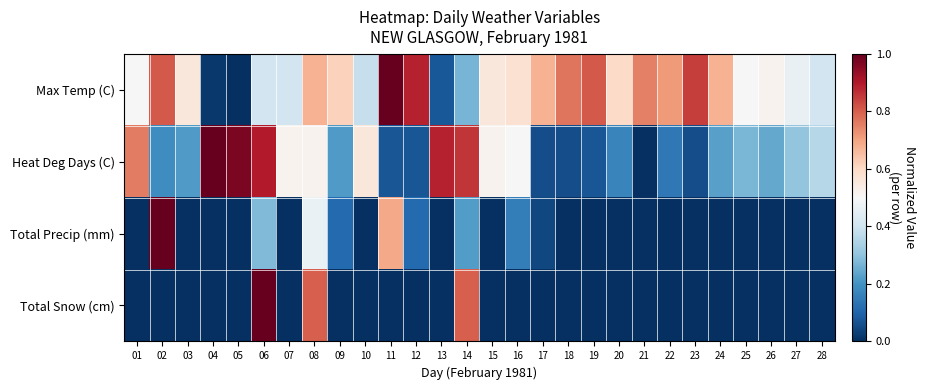

Reading left to right, transcribe all the data shown in this chart.

Max Temp (C): 01=0.5	02=0.8	03=0.6	04=0.0	05=0.0	06=0.4	07=0.4	08=0.7	09=0.6	10=0.4	11=1.0	12=0.9	13=0.1	14=0.3	15=0.6	16=0.6	17=0.7	18=0.8	19=0.8	20=0.6	21=0.8	22=0.7	23=0.8	24=0.7	25=0.5	26=0.5	27=0.5	28=0.4
Heat Deg Days (C): 01=0.8	02=0.2	03=0.2	04=1.0	05=1.0	06=0.9	07=0.5	08=0.5	09=0.2	10=0.6	11=0.1	12=0.1	13=0.9	14=0.9	15=0.5	16=0.5	17=0.1	18=0.1	19=0.1	20=0.2	21=0.0	22=0.1	23=0.1	24=0.2	25=0.3	26=0.2	27=0.3	28=0.4
Total Precip (mm): 01=0.0	02=1.0	03=0.0	04=0.0	05=0.0	06=0.3	07=0.0	08=0.5	09=0.1	10=0.0	11=0.7	12=0.1	13=0.0	14=0.2	15=0.0	16=0.2	17=0.0	18=0.0	19=0.0	20=0.0	21=0.0	22=0.0	23=0.0	24=0.0	25=0.0	26=0.0	27=0.0	28=0.0
Total Snow (cm): 01=0.0	02=0.0	03=0.0	04=0.0	05=0.0	06=1.0	07=0.0	08=0.8	09=0.0	10=0.0	11=0.0	12=0.0	13=0.0	14=0.8	15=0.0	16=0.0	17=0.0	18=0.0	19=0.0	20=0.0	21=0.0	22=0.0	23=0.0	24=0.0	25=0.0	26=0.0	27=0.0	28=0.0